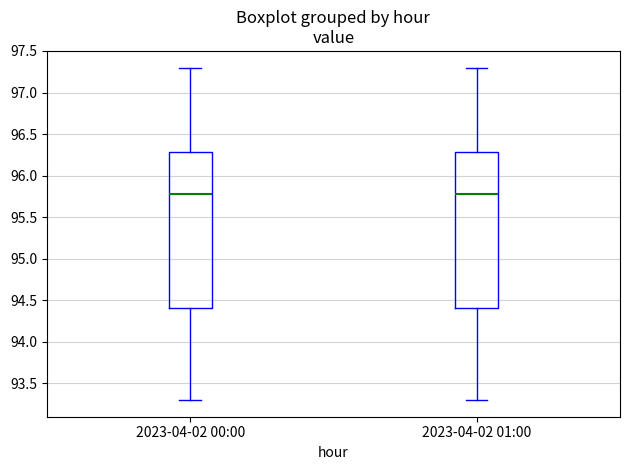

Reading left to right, read every box against the y-axis: the position of its median line, the range the box covers, and the ends of its whiskers. The values are not printed on the chart, so give them approximately, as read against the axis.

2023-04-02 00:00: median 95.8, box 94.4 to 96.3, whiskers 93.3 to 97.3
2023-04-02 01:00: median 95.8, box 94.4 to 96.3, whiskers 93.3 to 97.3